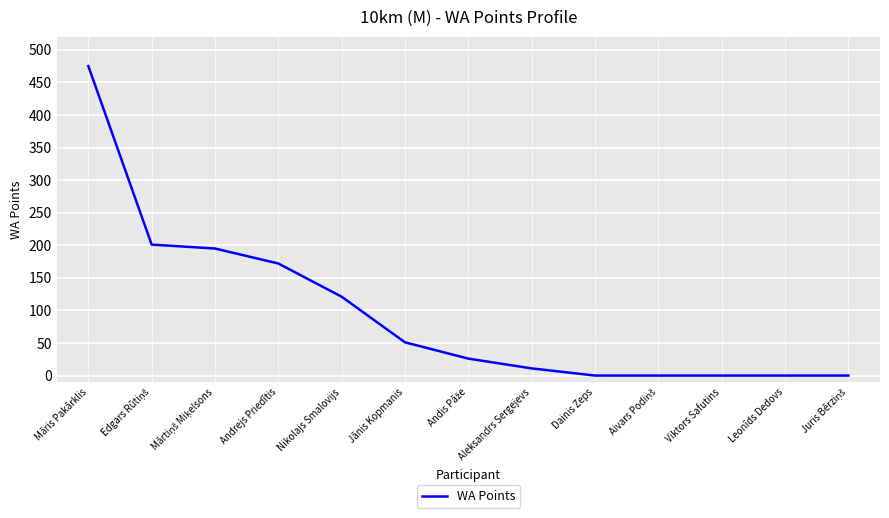

What position from the left is Leonīds Dedovs?

12